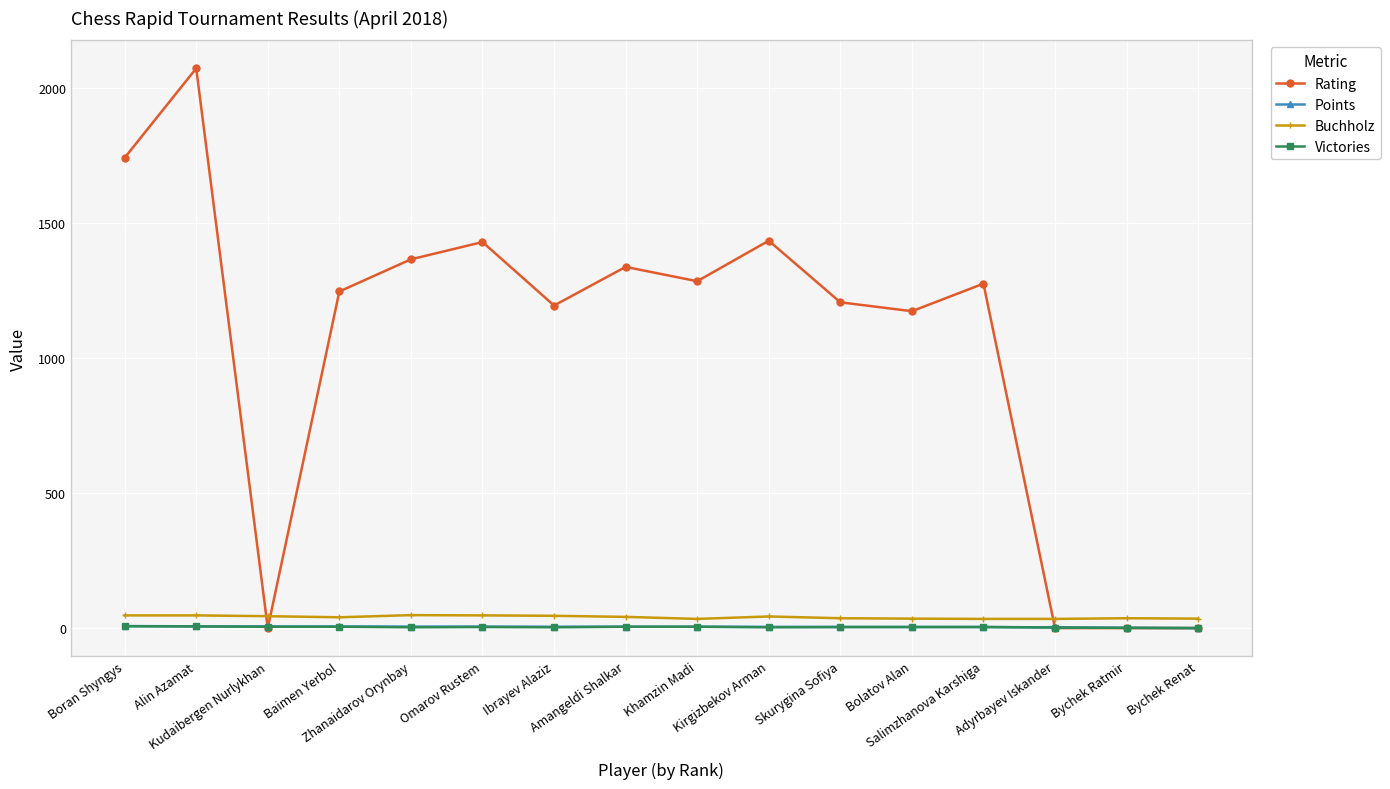

True or false: Buchholz and Victories intersect in this chart.

False